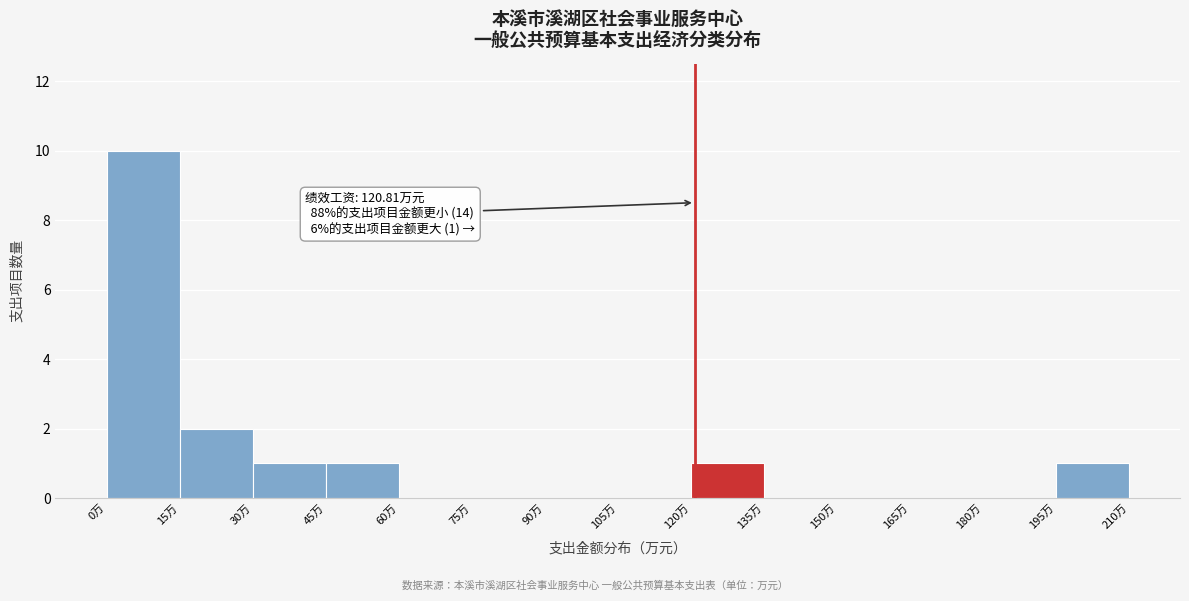

Over which range of the x-axis is the bar tallest?

0 to 15